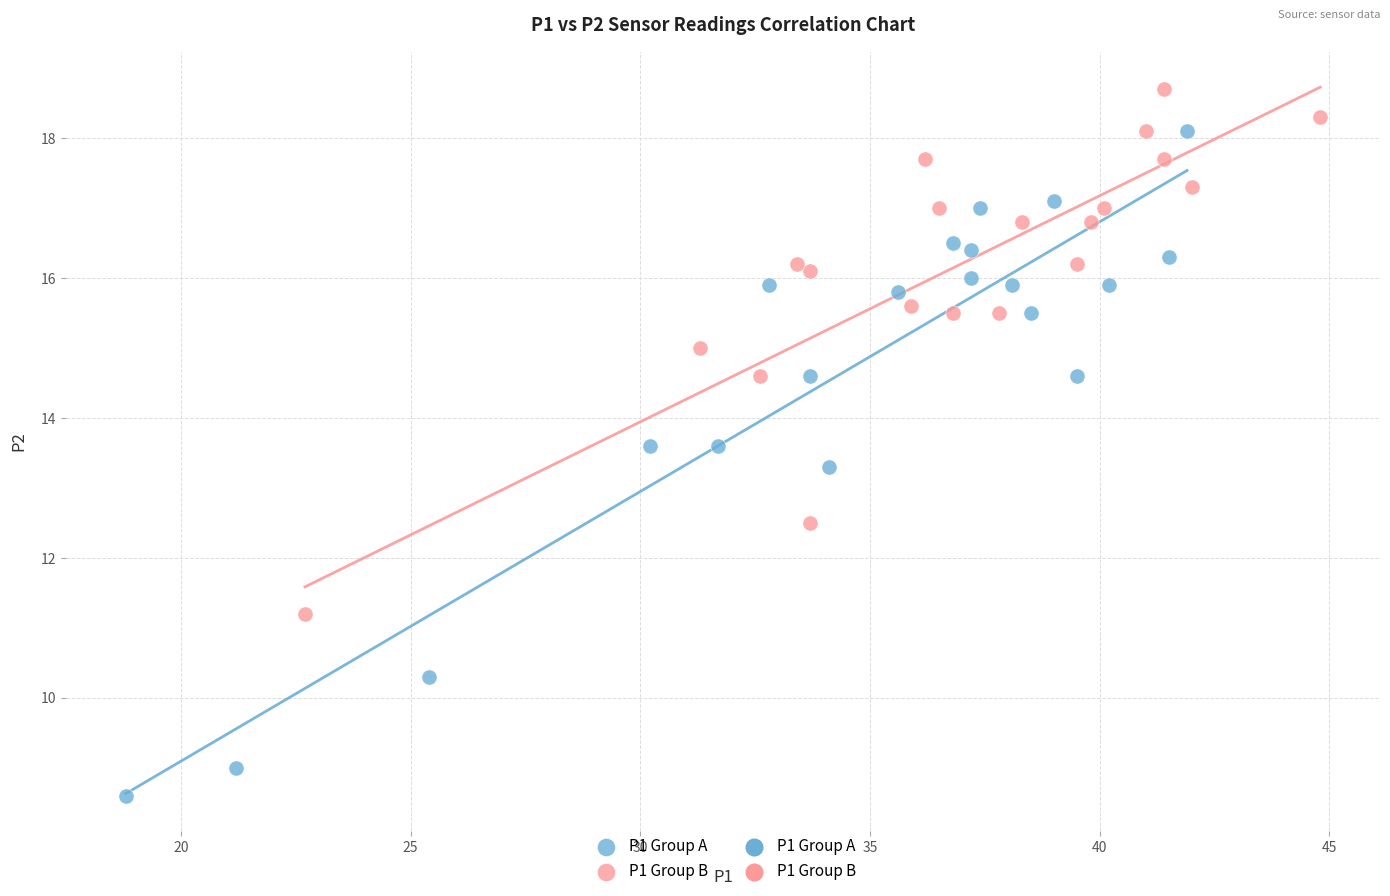

Which series reaches the minimum Y coordinate?

P1 Group A